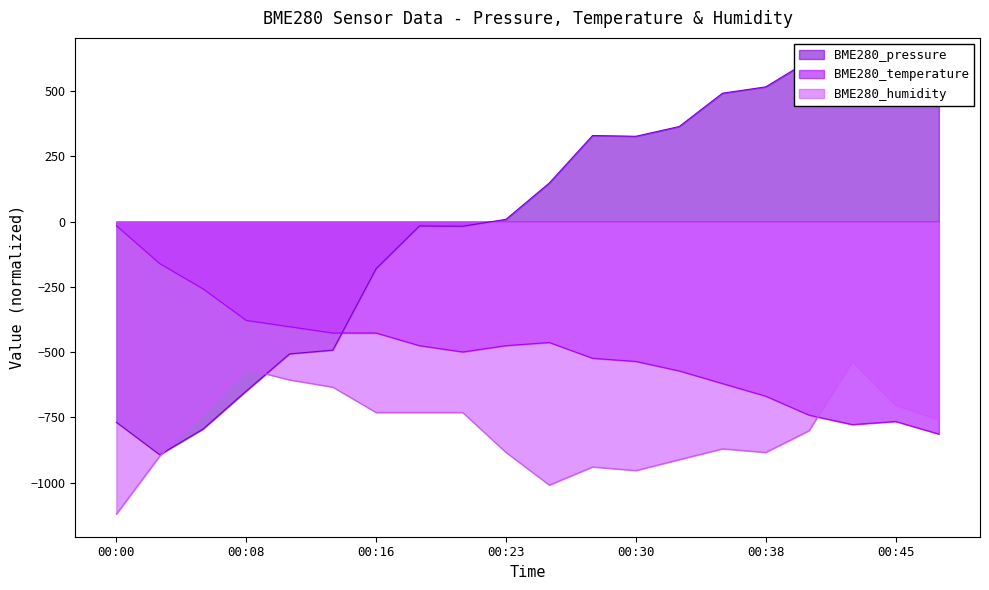

What is the approximate value of BME280_pressure at 00:23?

8.6